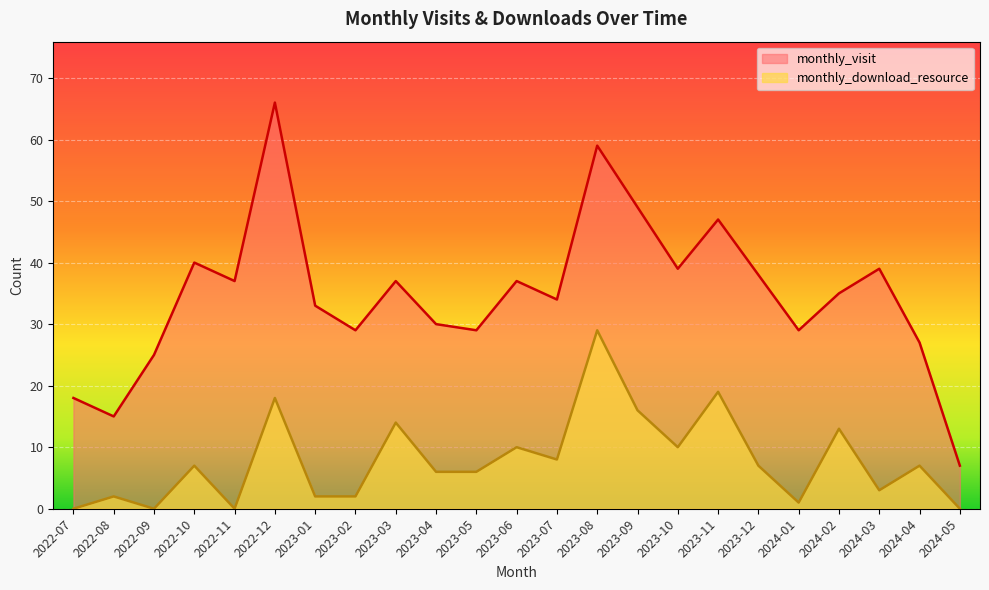

Does the chart display data point markers on the line(s)?

No